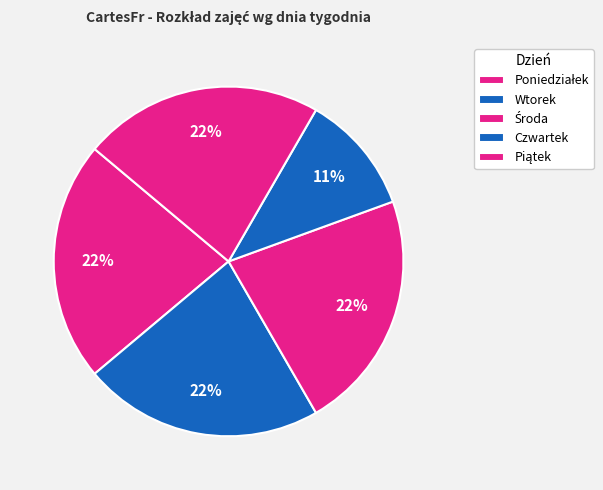

What is the largest slice in the pie chart?

Poniedziałek